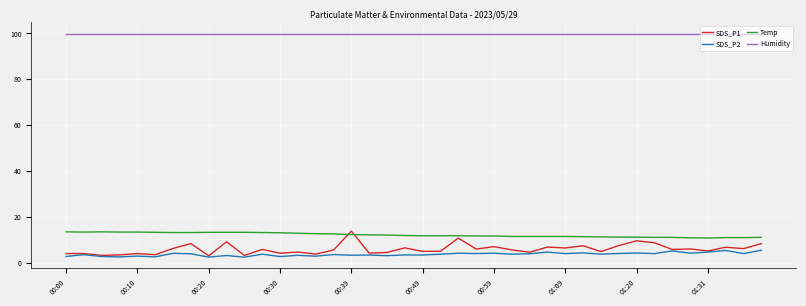

Which series has the largest range (max minus min)?

SDS_P1